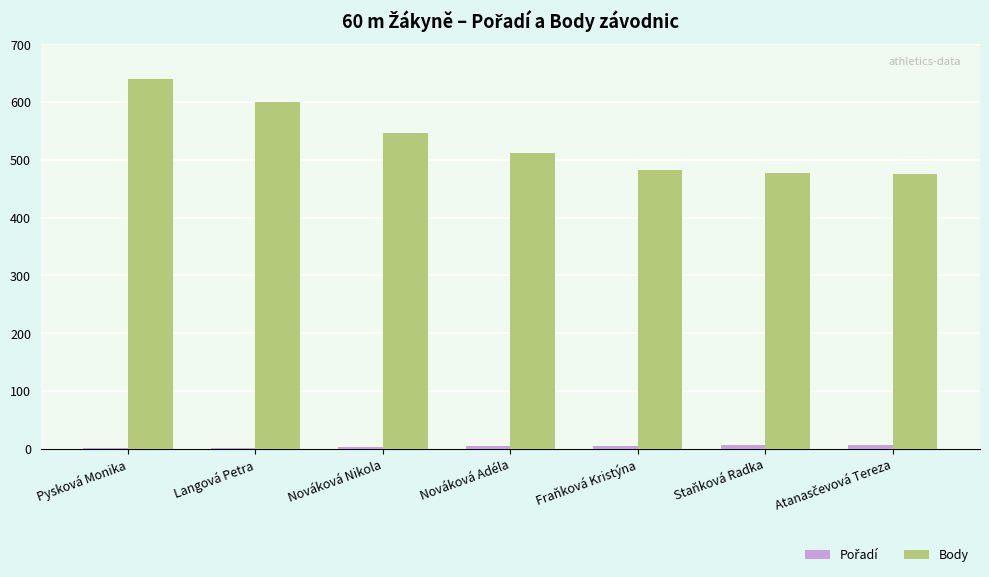

Which series changed the most between Langová Petra and Nováková Nikola?

Body